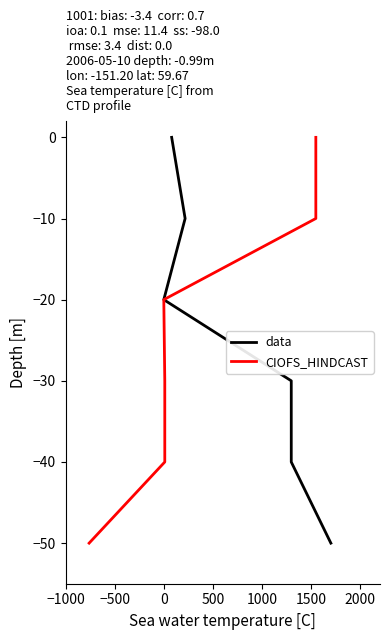

True or false: CIOFS_HINDCAST has a value of -4 at −500.

False